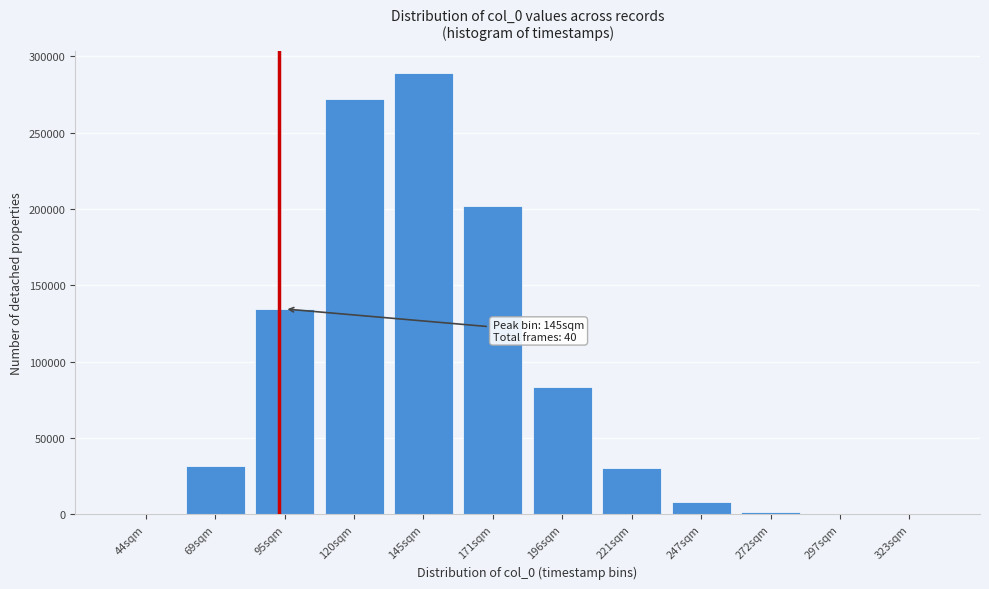

What is the ratio of the value at 69sqm to the value at 196sqm?

0.4